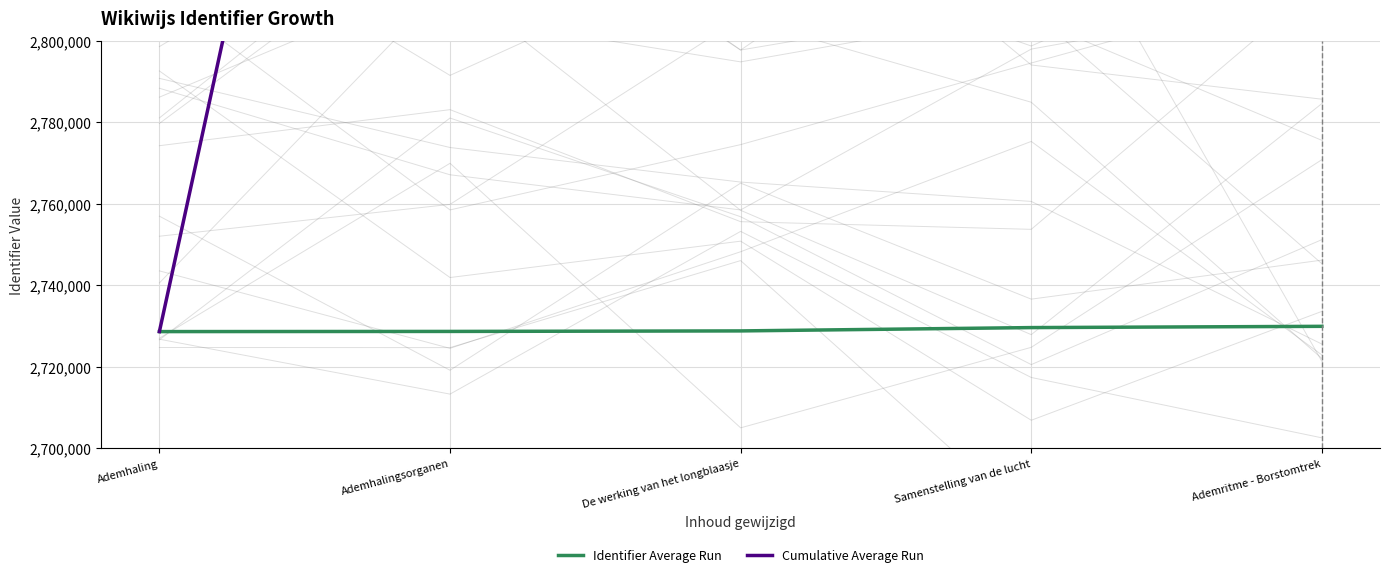

Which series has the largest range (max minus min)?

Cumulative Average Run